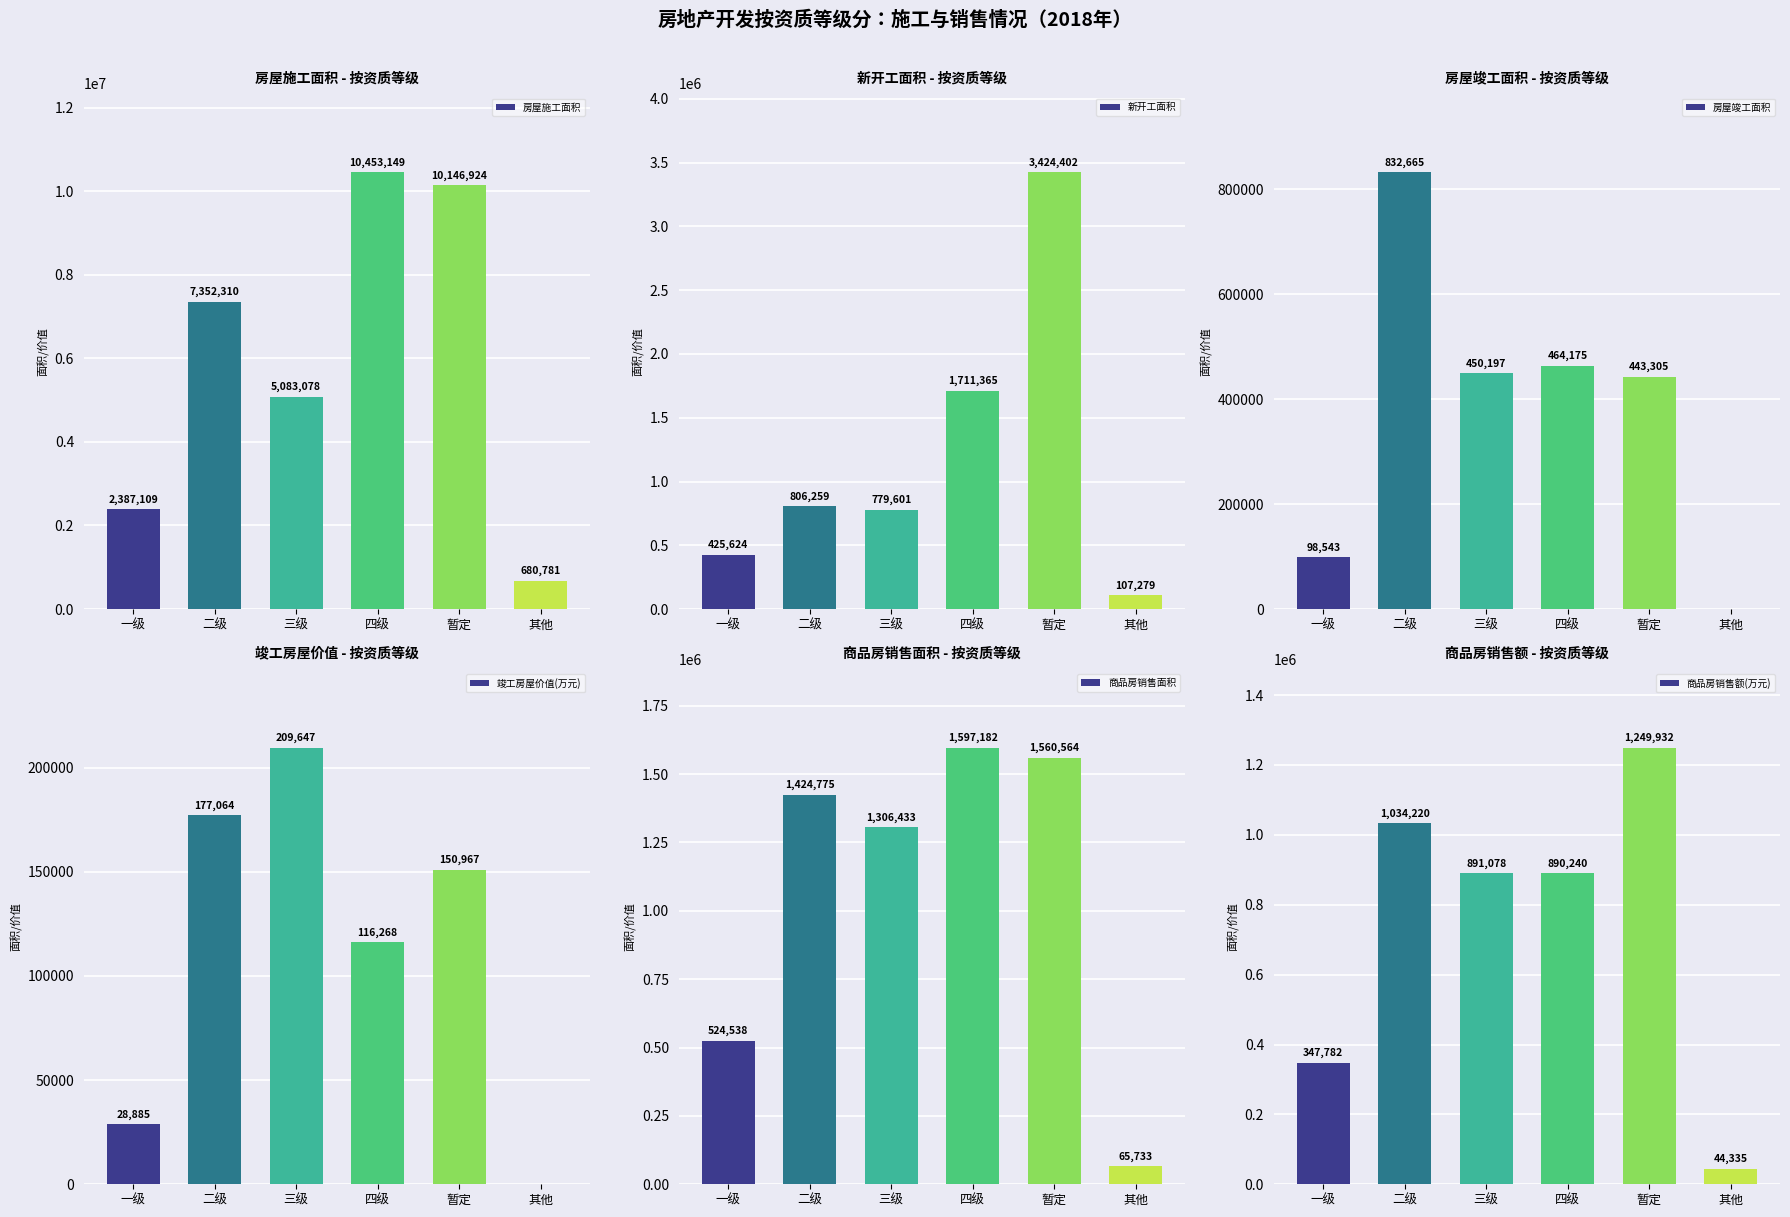

What position from the left is 暂定?

5